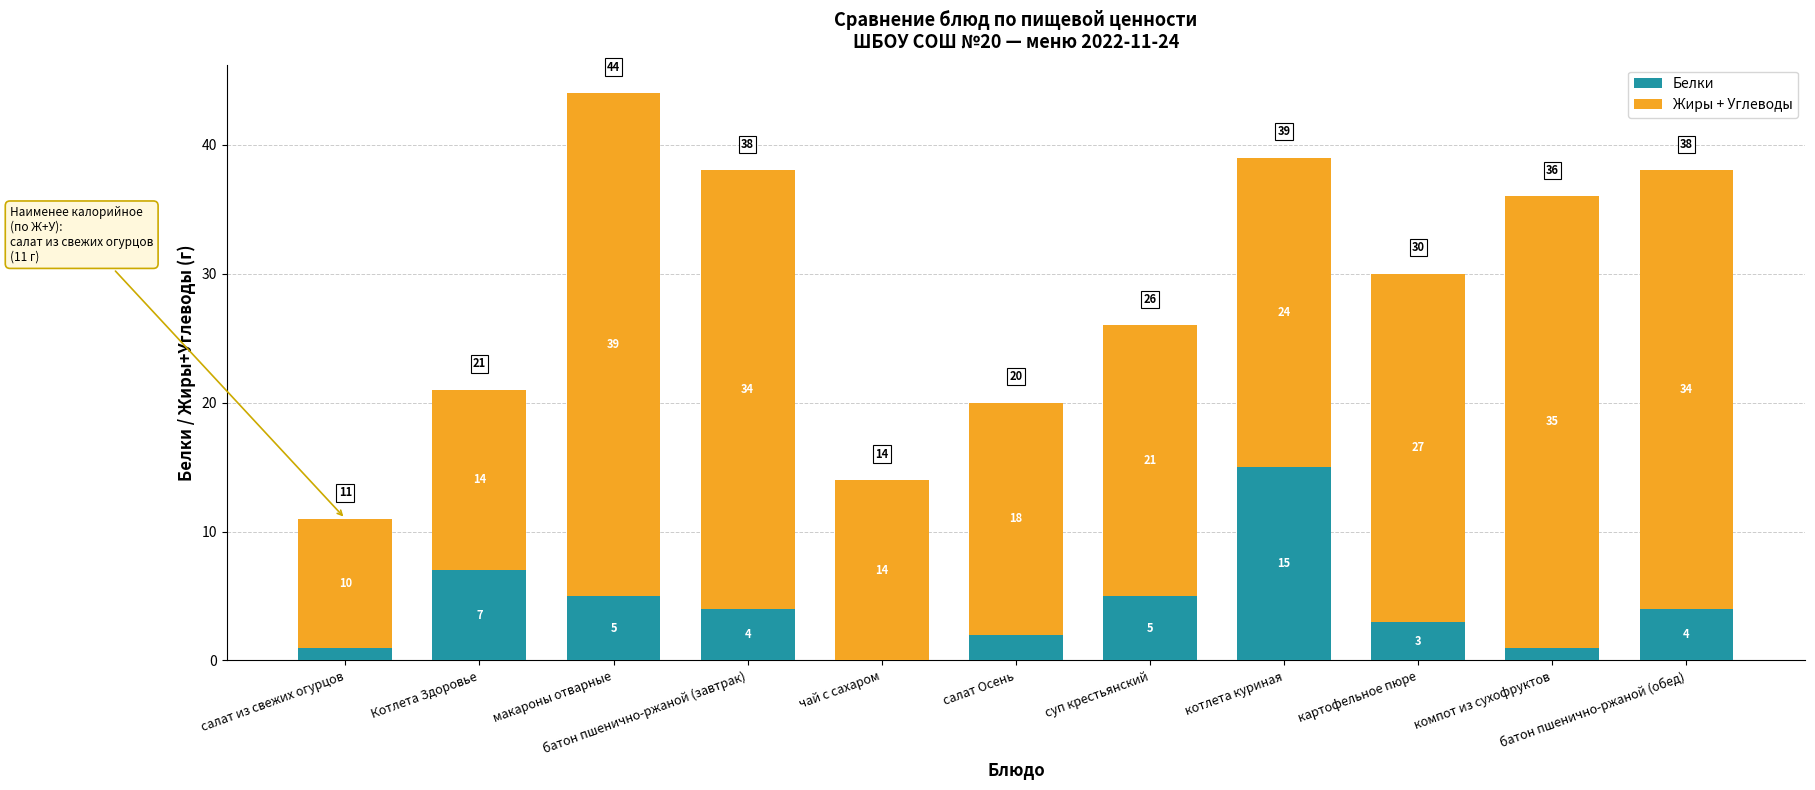

What are all the series names shown in the legend?

Белки, Жиры + Углеводы